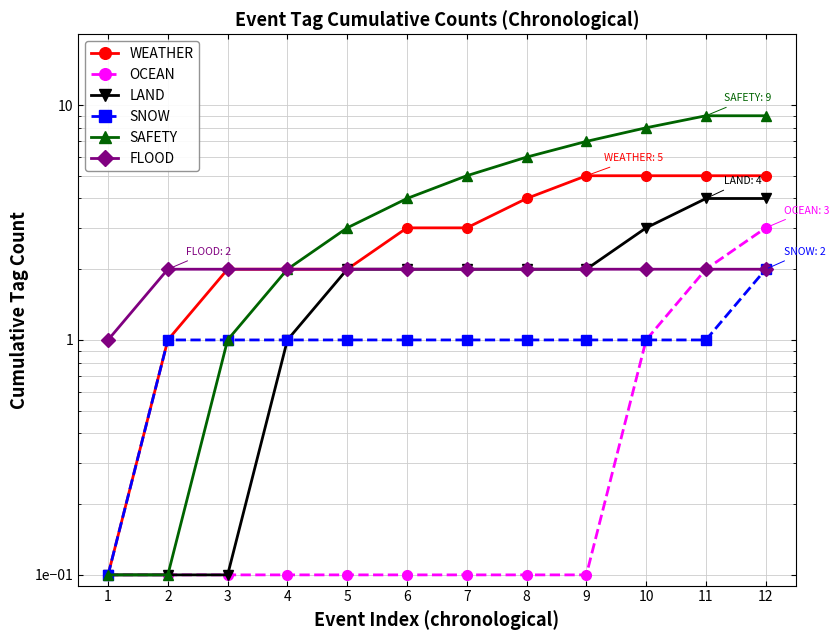

The FLOOD series shows 3.0 at 11. True or false?

False